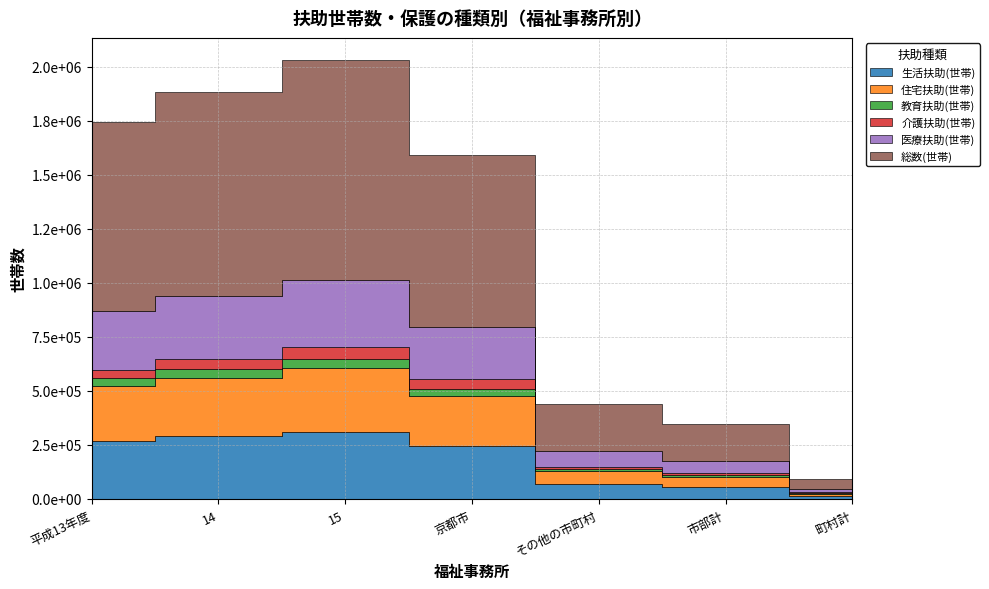

What is the highest value of the 生活扶助(世帯) series?

311894